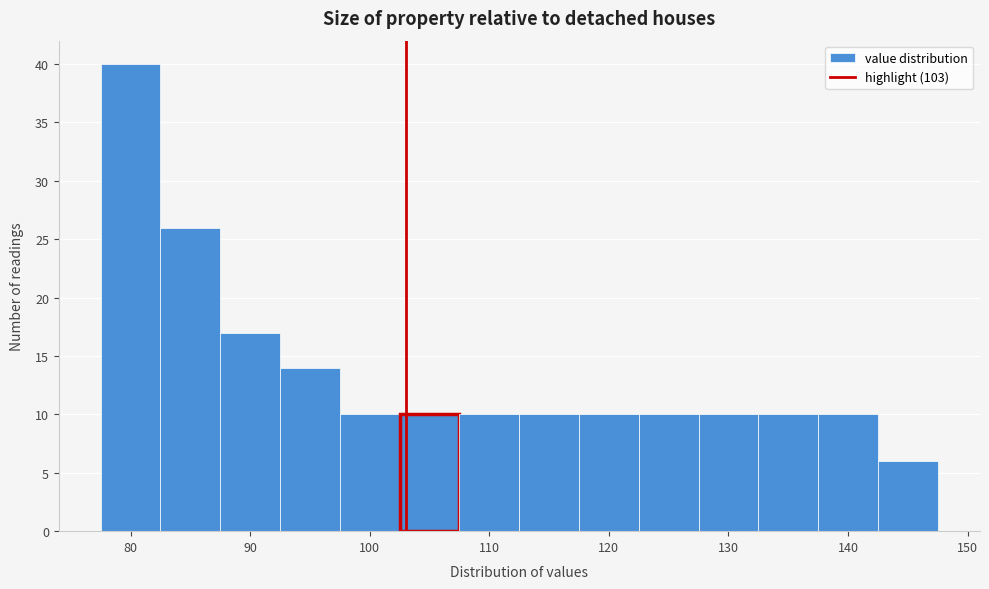

Reading left to right, transcribe this chart: for each bar, give the range it covers on the x-axis and its height. Neither the bar edges nor the heights are printed on the chart, so give them approximately, as read against the axes.

77.5 to 82.5: 40
82.5 to 87.5: 26
87.5 to 92.5: 17
92.5 to 97.5: 14
97.5 to 102.5: 10
102.5 to 107.5: 10
107.5 to 112.5: 10
112.5 to 117.5: 10
117.5 to 122.5: 10
122.5 to 127.5: 10
127.5 to 132.5: 10
132.5 to 137.5: 10
137.5 to 142.5: 10
142.5 to 147.5: 6